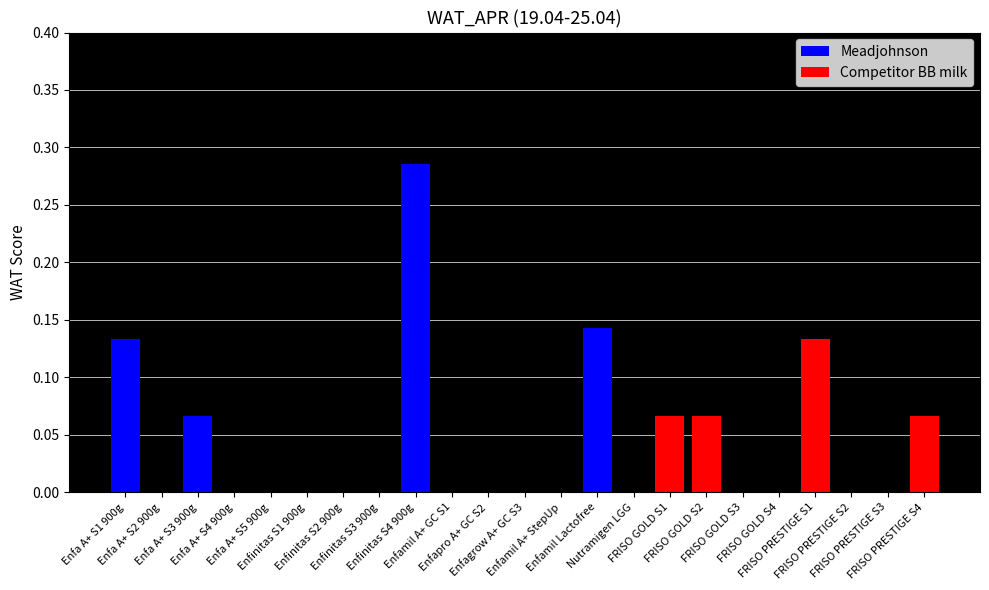

Which series has the largest range (max minus min)?

Meadjohnson